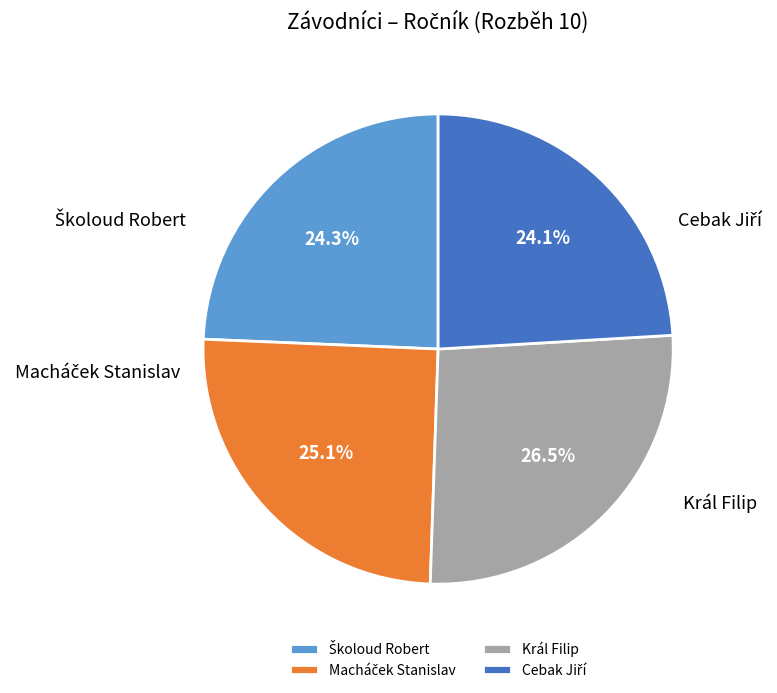

Is there any slice that represents more than half of the pie?

No